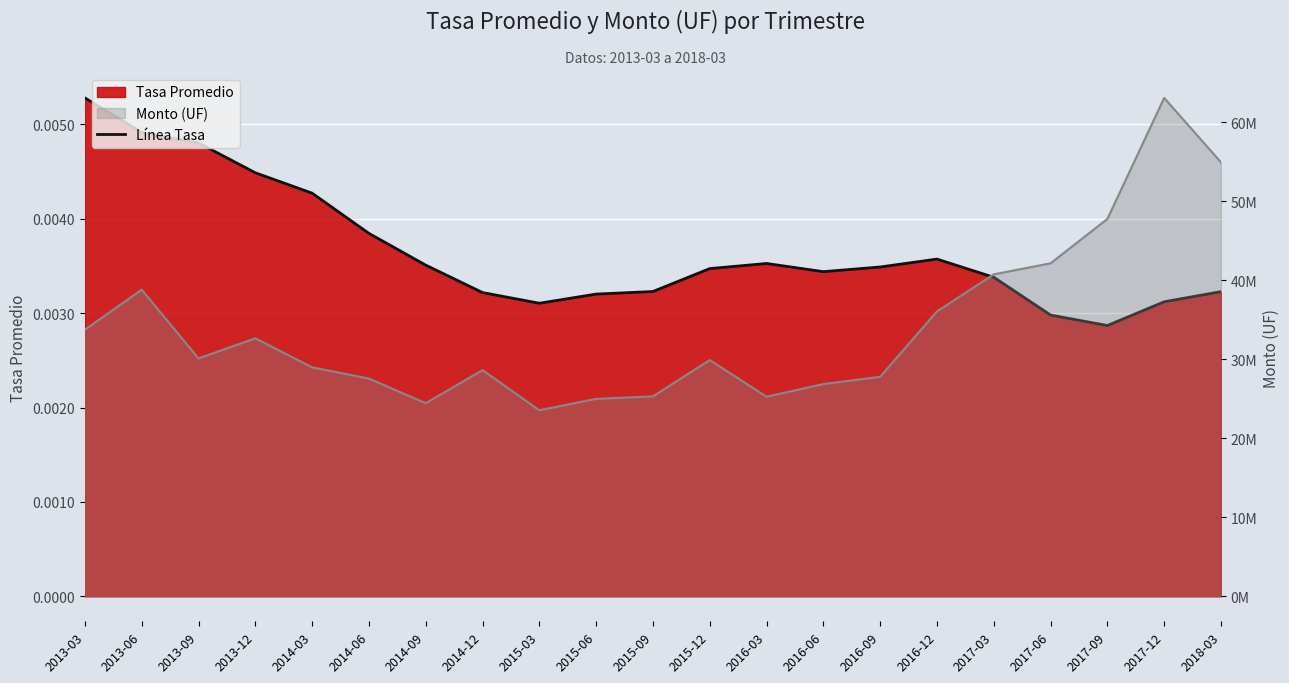

Which category has the highest value in the Tasa Promedio series?

2013-03